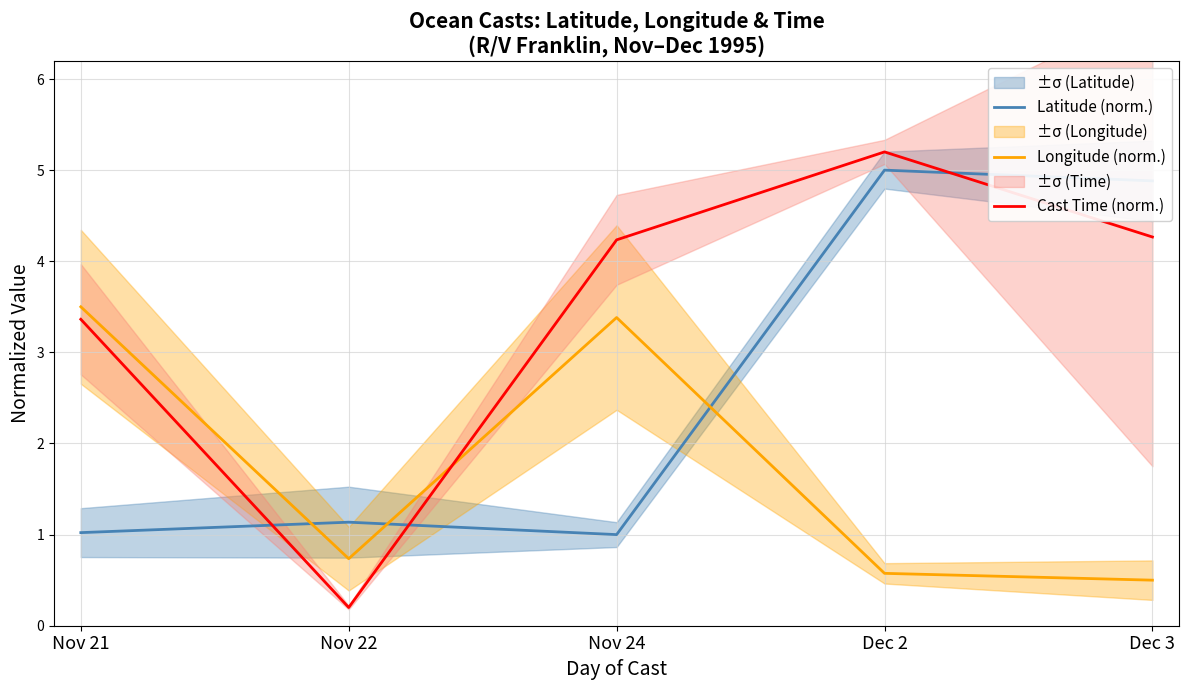

The Cast Time (norm.) series shows 1.3 at Nov 24. True or false?

False